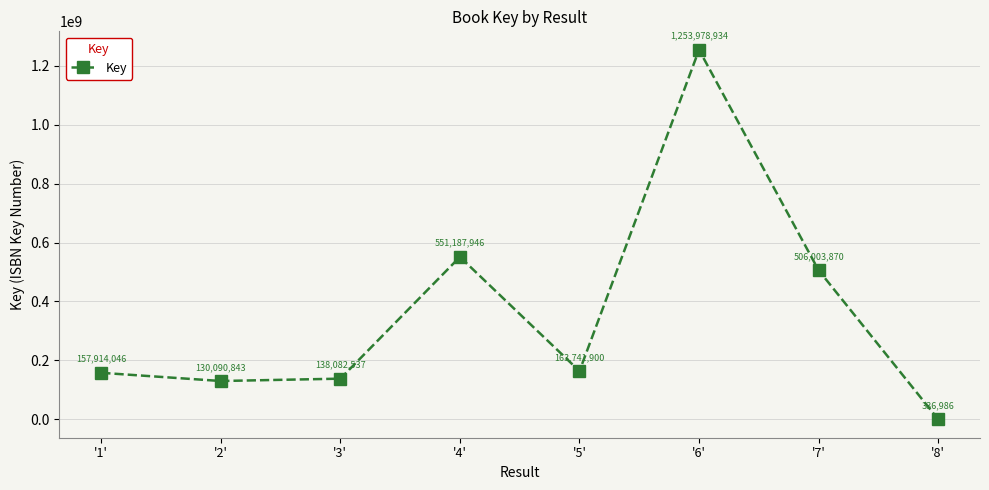

What is the label of the 2nd point from the left?

'2'